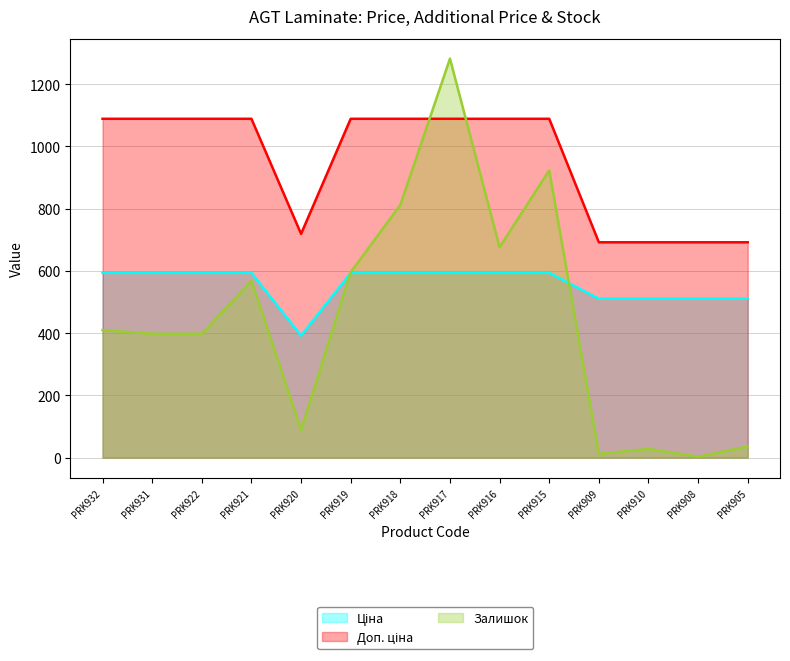

At which category does Залишок reach its first local valley?

PRK920